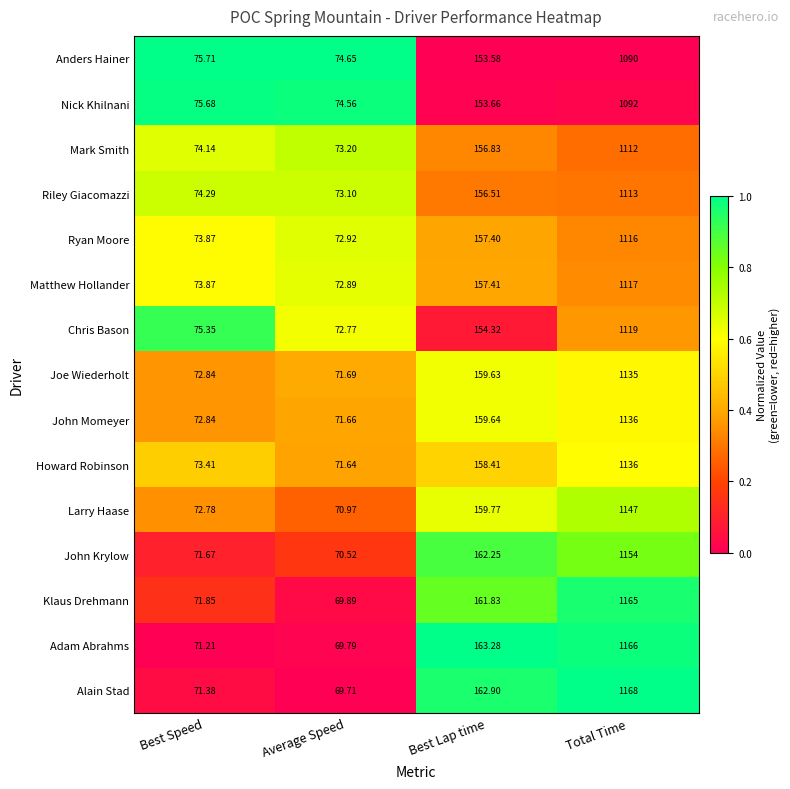

At which category does the chart reach its minimum across all series?

Average Speed